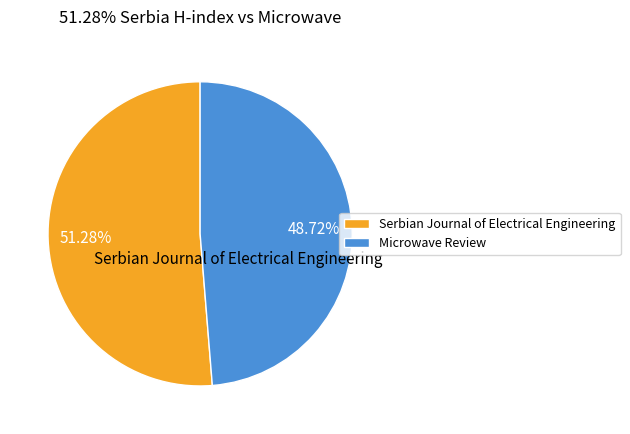

What percentage is the Microwave Review slice, to the nearest percent?

49%